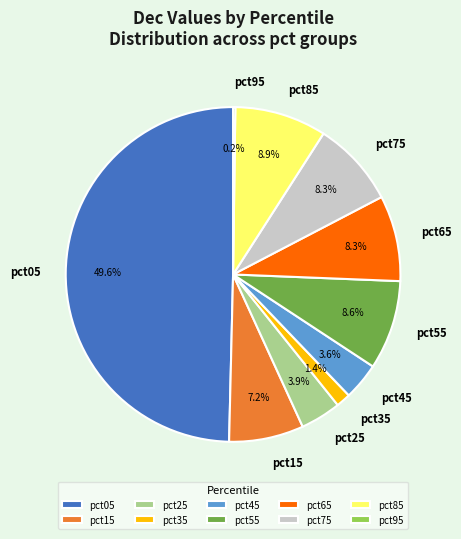

What is the largest slice in the pie chart?

pct05